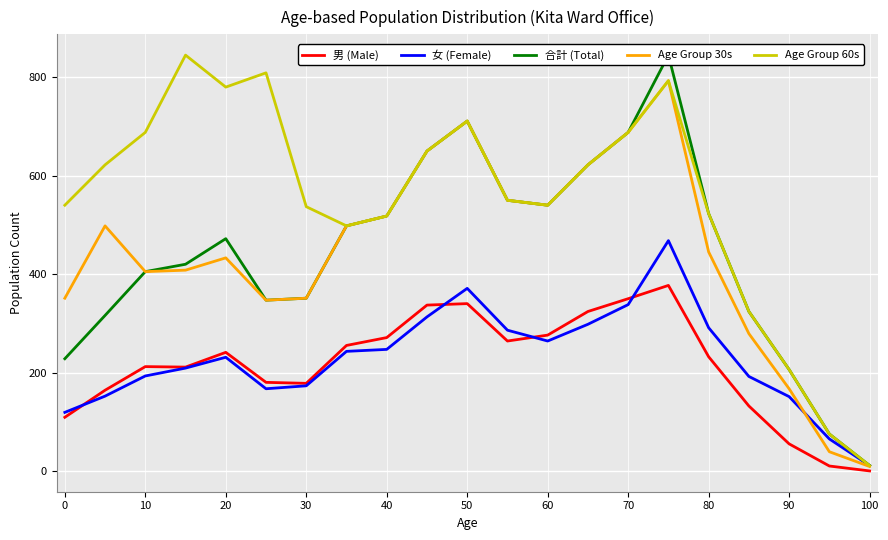

True or false: Age Group 30s has a value of 1055 at 50.

False